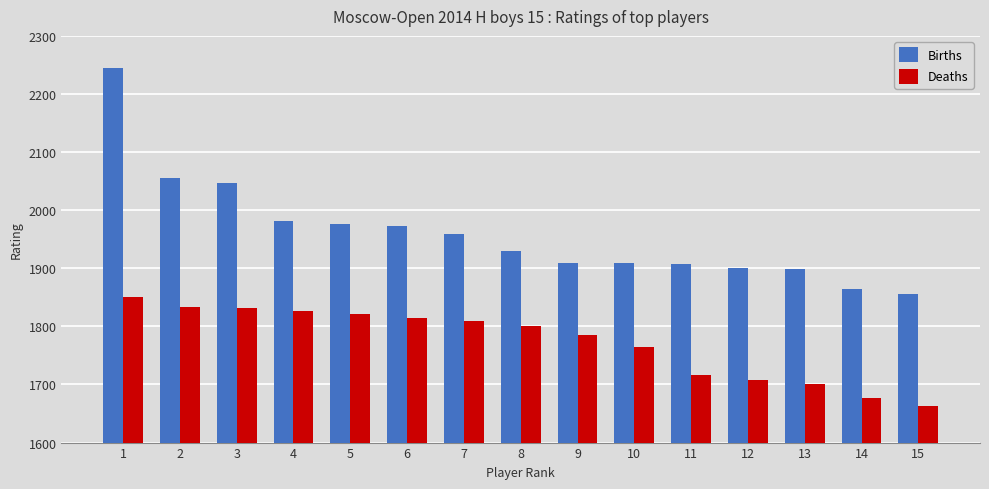

What is the minimum value for Deaths?

1663